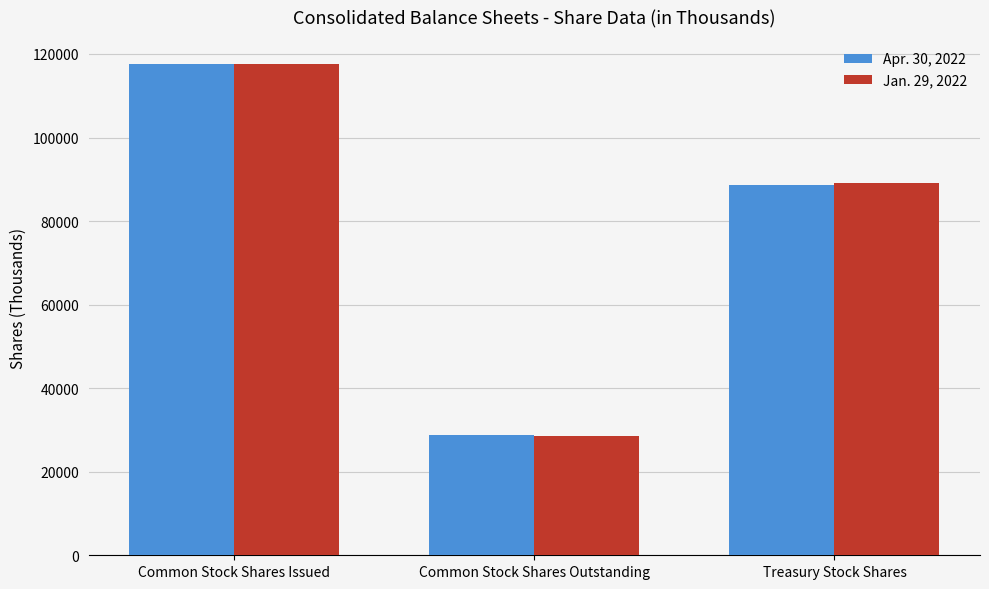

Between Common Stock Shares Issued and Common Stock Shares Outstanding, which series saw the biggest shift?

Jan. 29, 2022